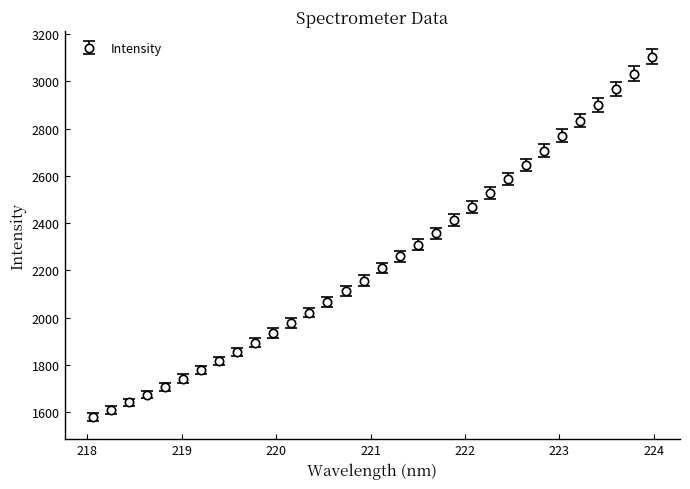

What is the value of the 2nd point from the left?

1609.8